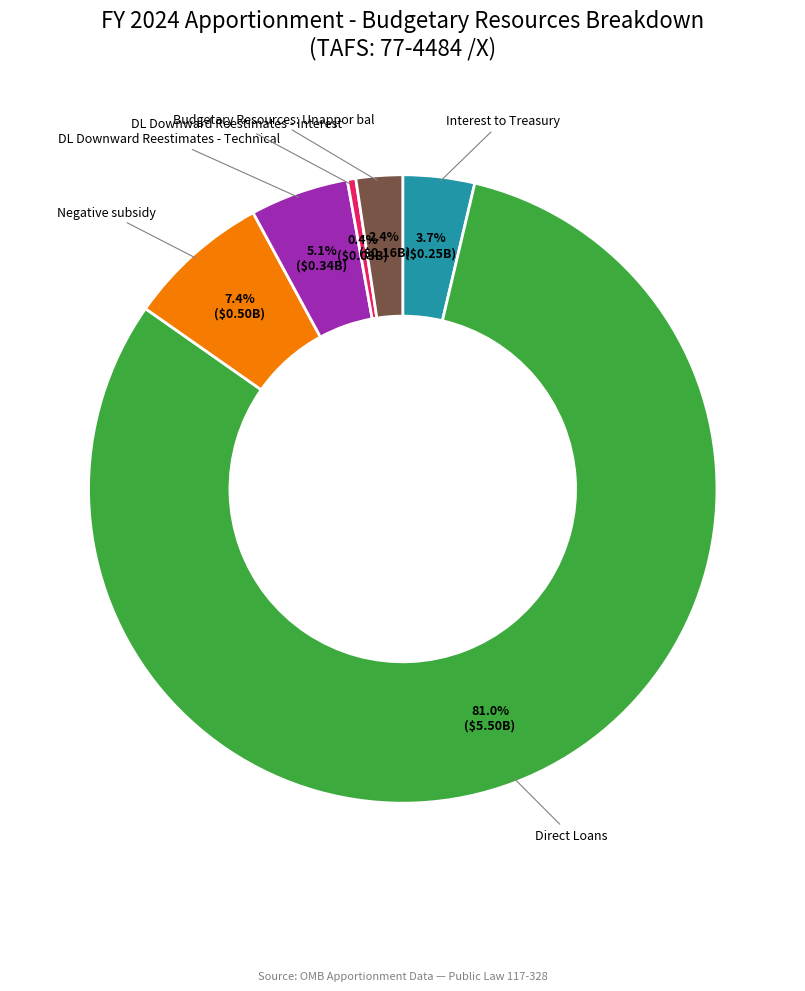

Is there any slice that represents more than half of the pie?

Yes